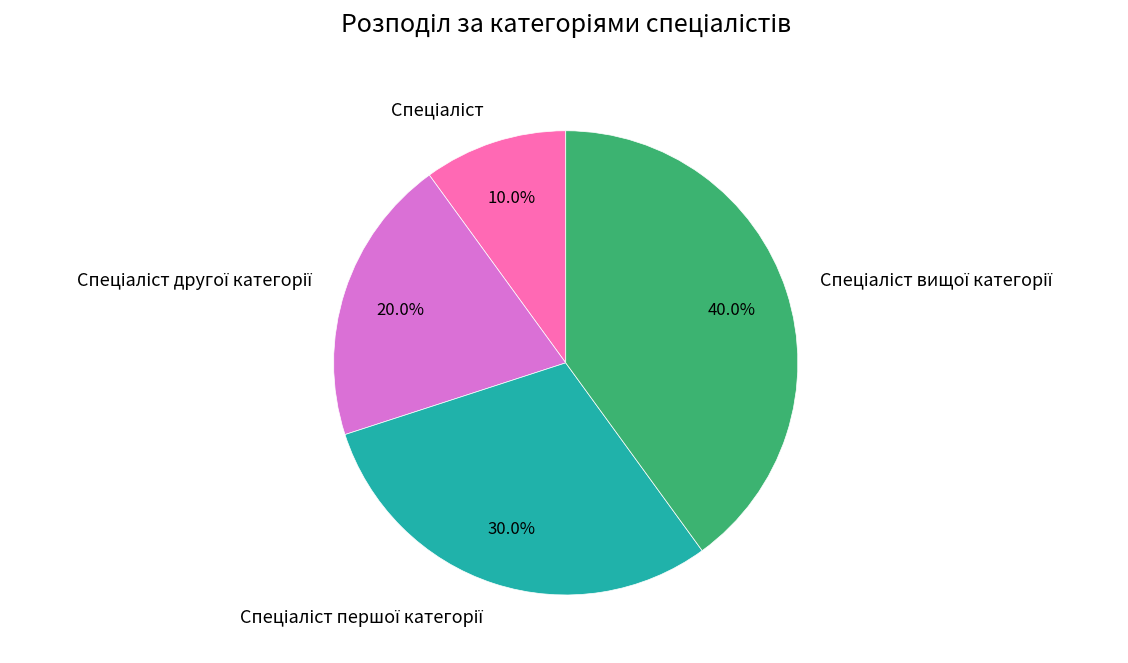

To the nearest percent, what is the difference between the largest and smallest slice percentages?

30%